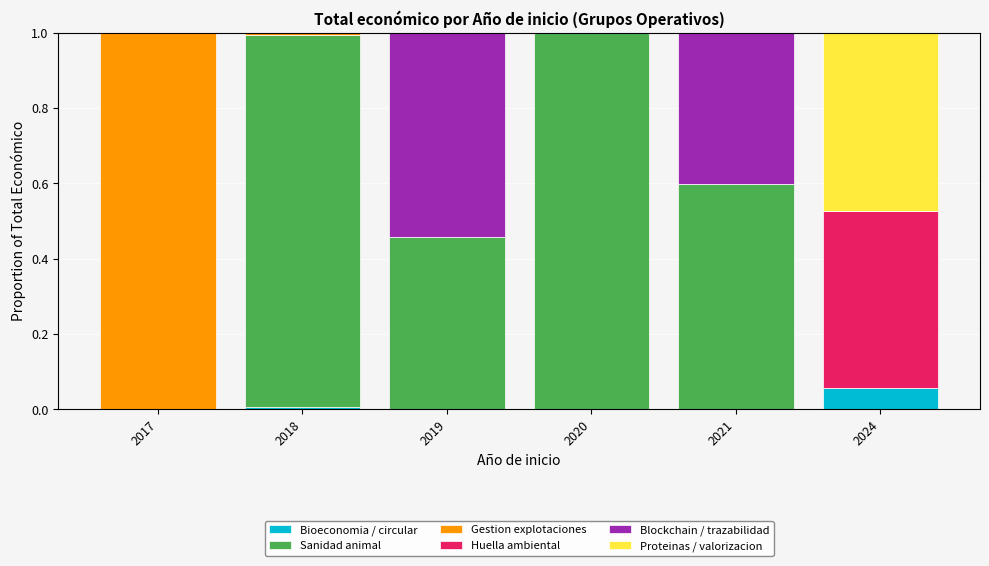

How many distinct data groups are displayed?

6